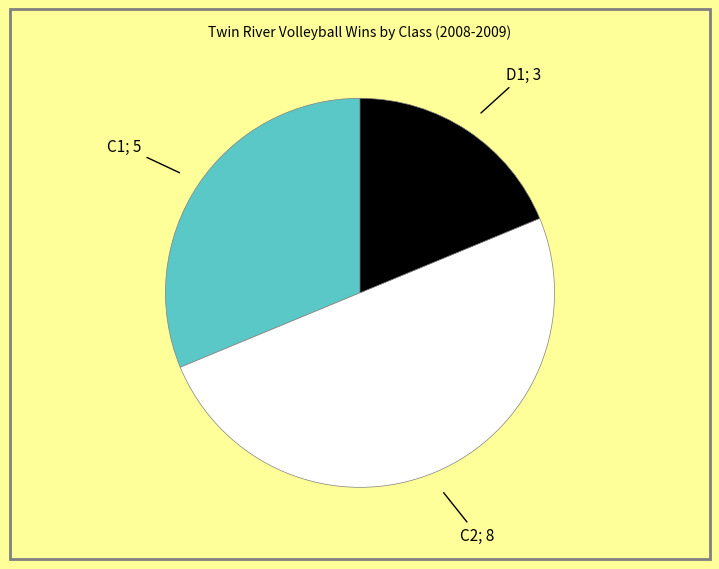

How many segments does this pie chart have?

3